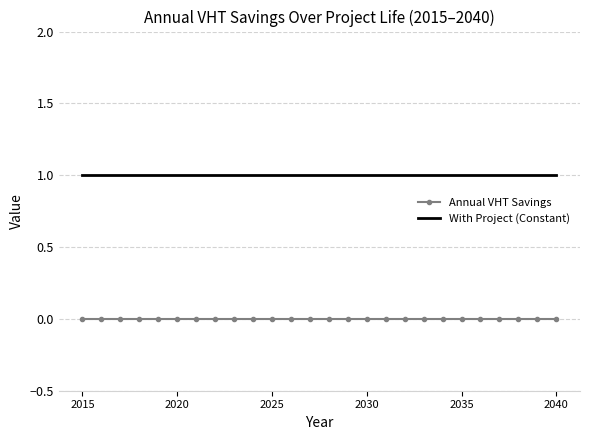

Which series has the largest total across all categories?

With Project (Constant)